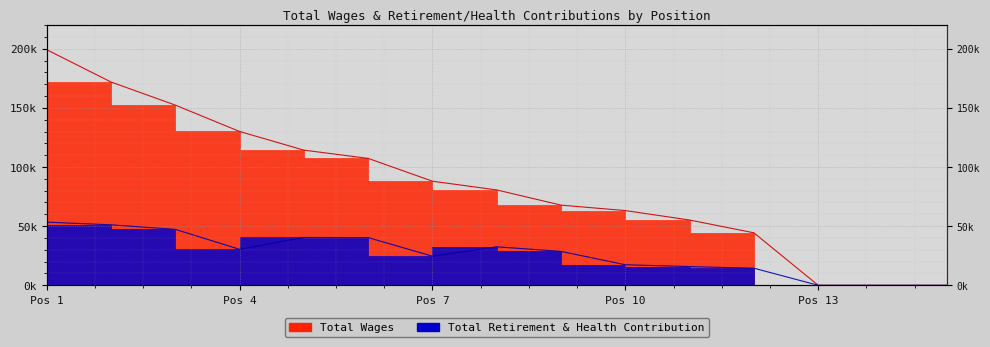

What is the label of the 12th point from the right?

Pos 4